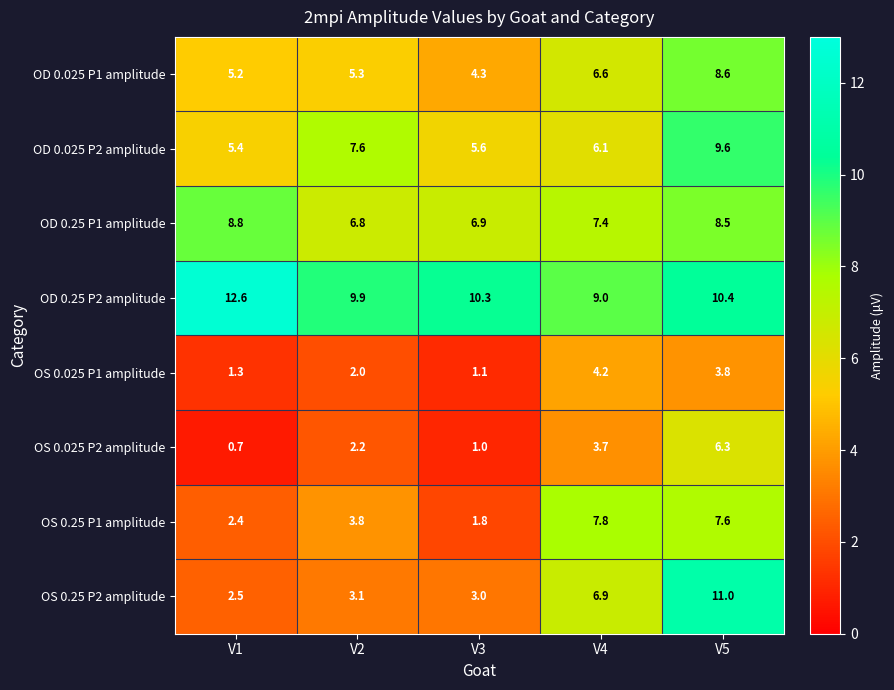

What is the total value across all series at V2?

40.7